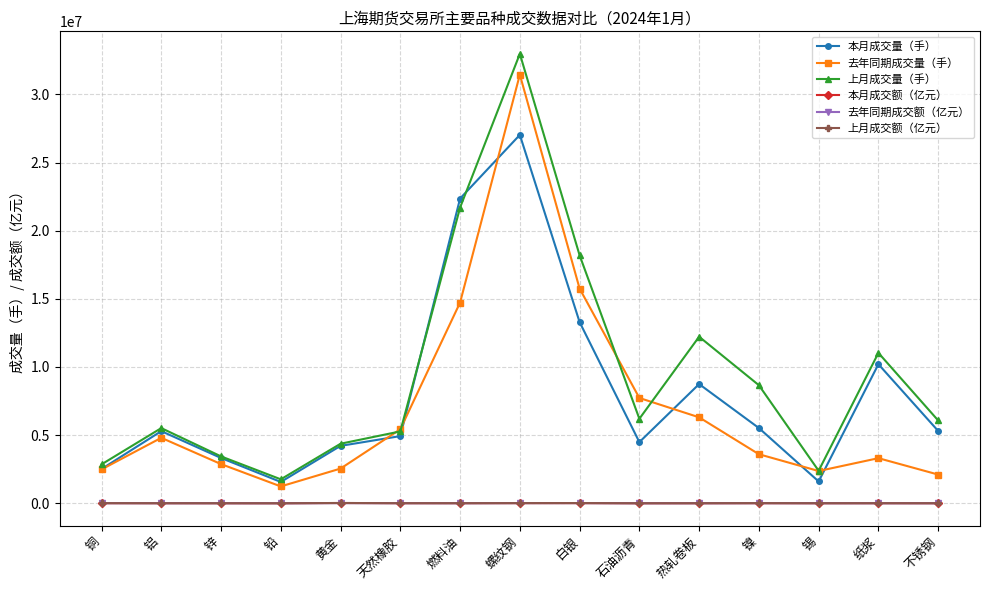

What is the total value across all series at 螺纹钢?

91490374.7